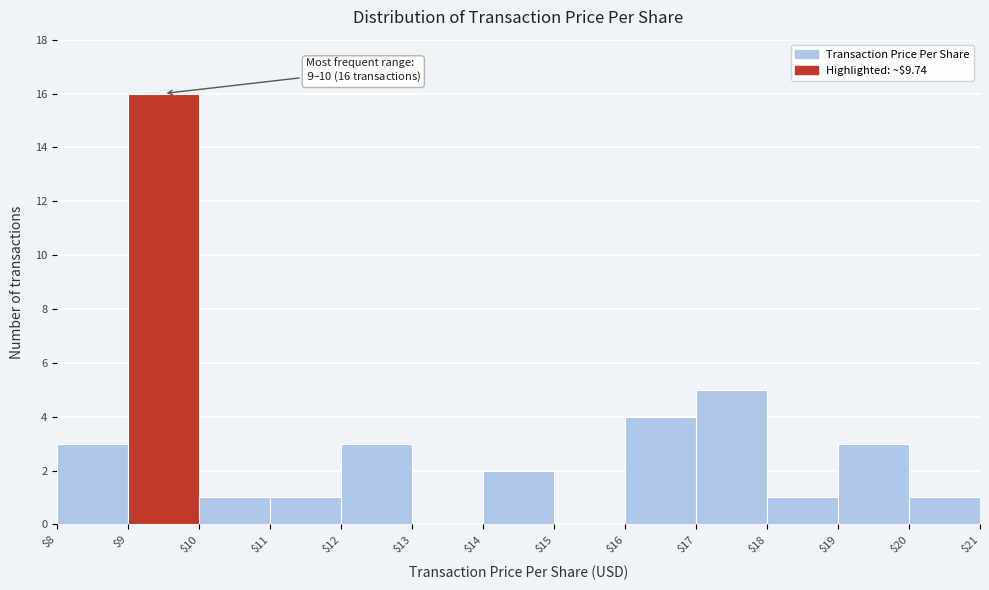

Over which range of the x-axis is the bar tallest?

$9 to $10